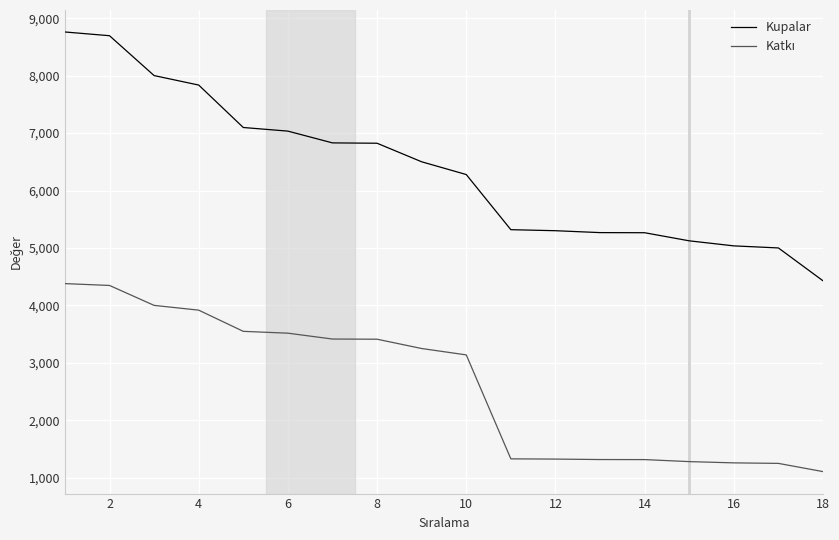

Which series has the largest total across all categories?

Kupalar